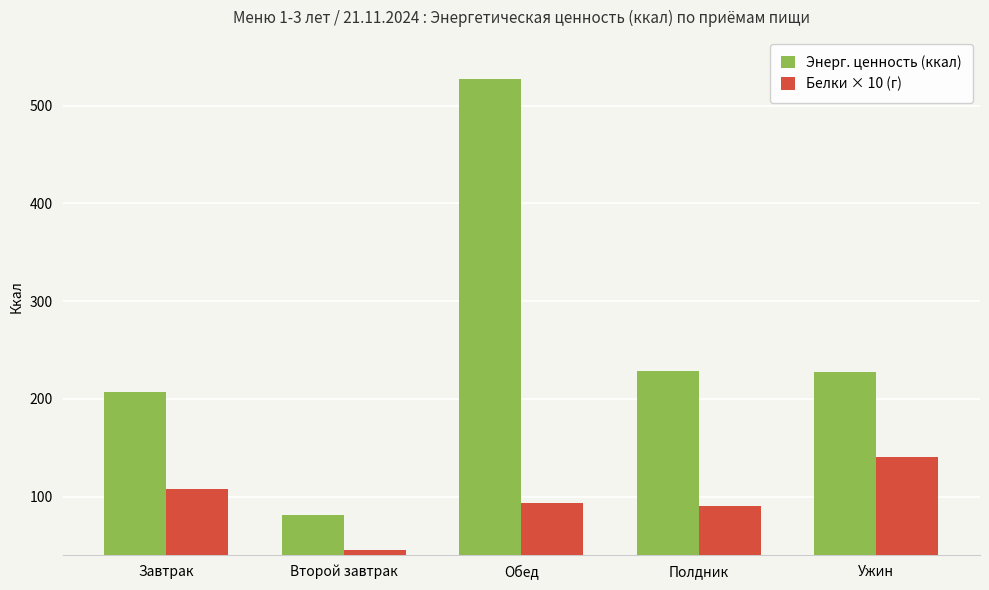

What is the total value across all series at Обед?

620.4